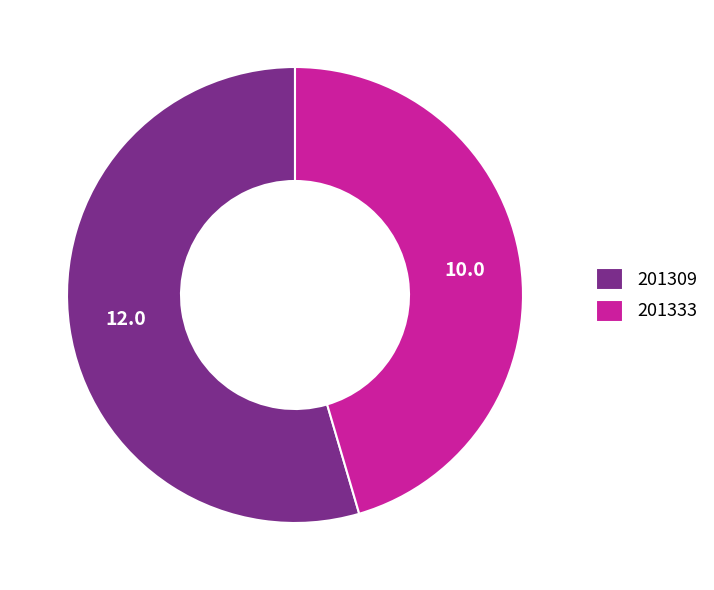

Which category has the biggest portion of the pie?

201309